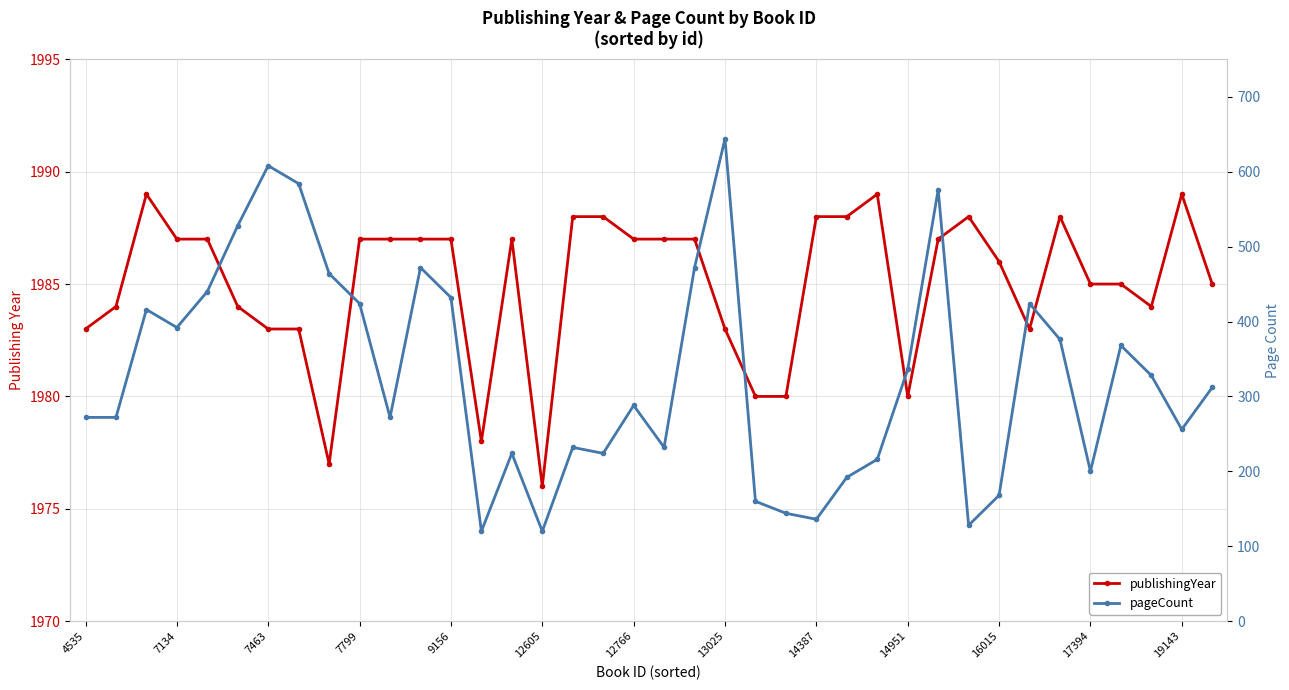

What are all the series names shown in the legend?

publishingYear, pageCount